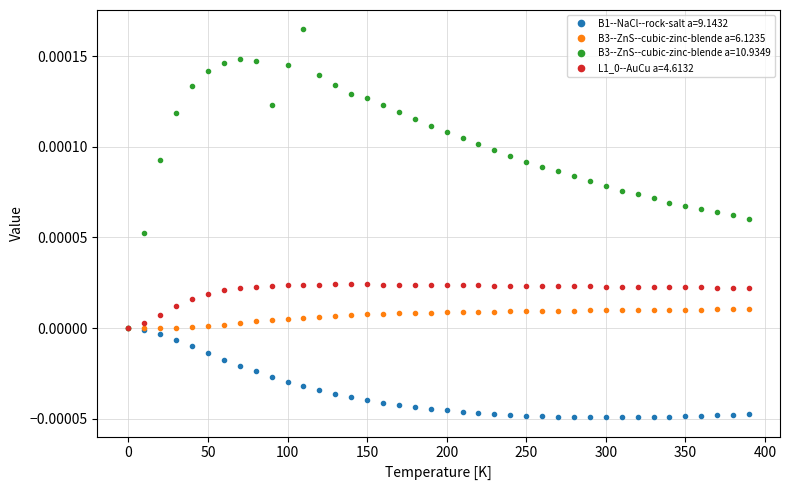

How many lines are shown in the chart?

4